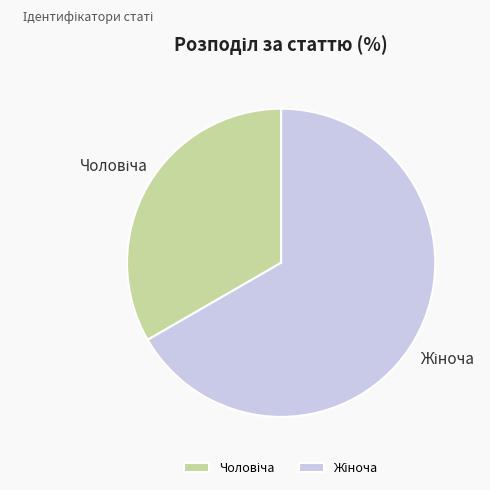

Does any single category account for the majority?

Yes